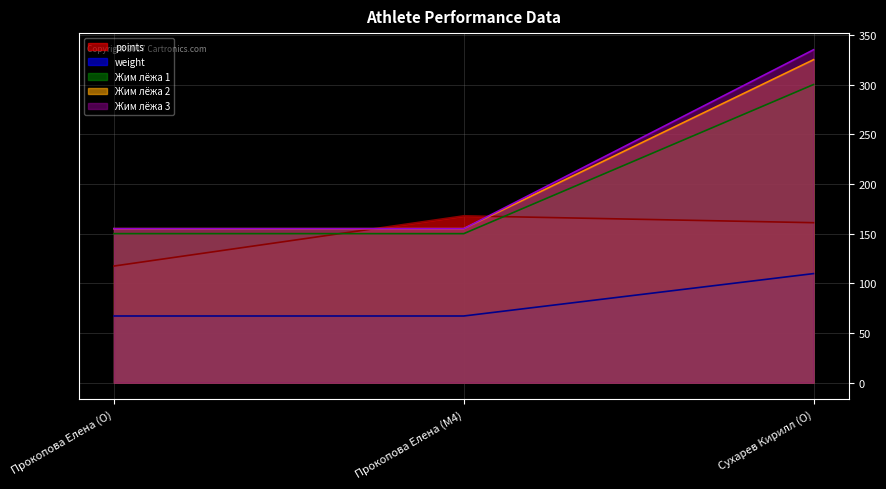

What is the label of the 3rd point from the left?

Сухарев Кирилл (O)